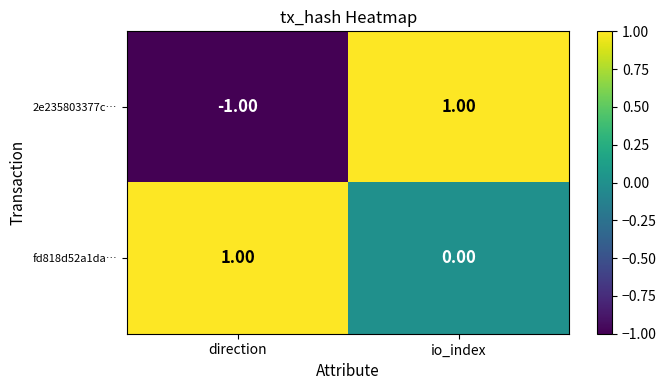

Between direction and io_index, which series saw the biggest shift?

2e235803377c…